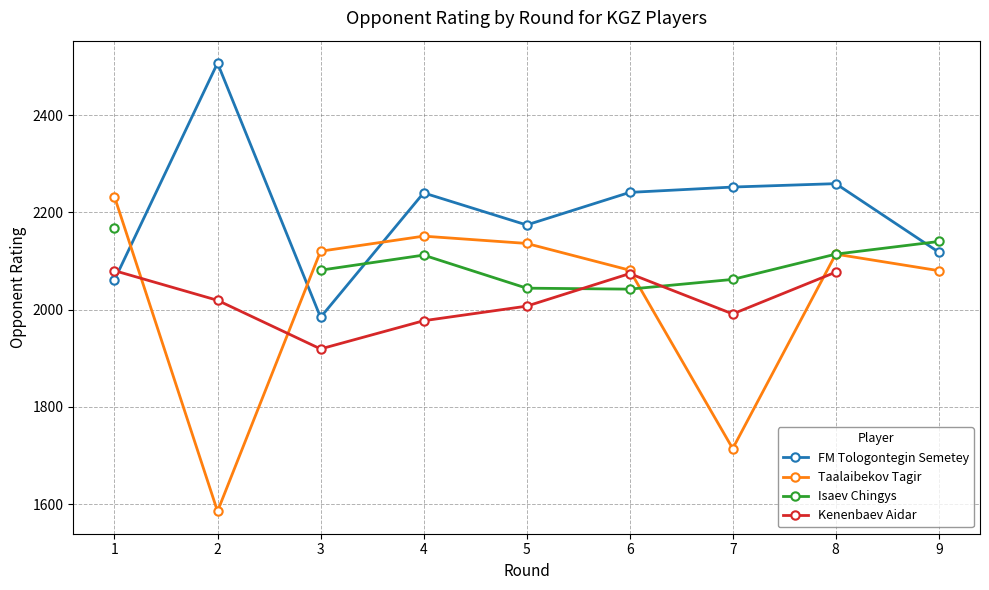

True or false: Taalaibekov Tagir has a value of 2802.2 at 6.

False